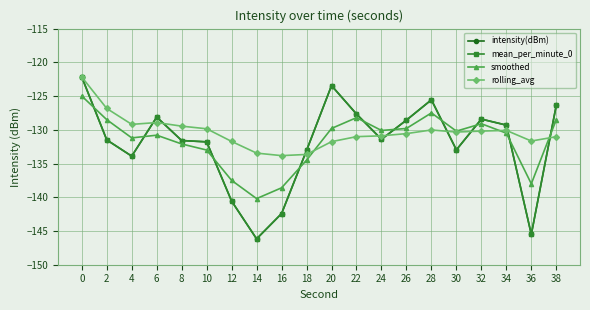

Is this an area chart (filled region under the line)?

No